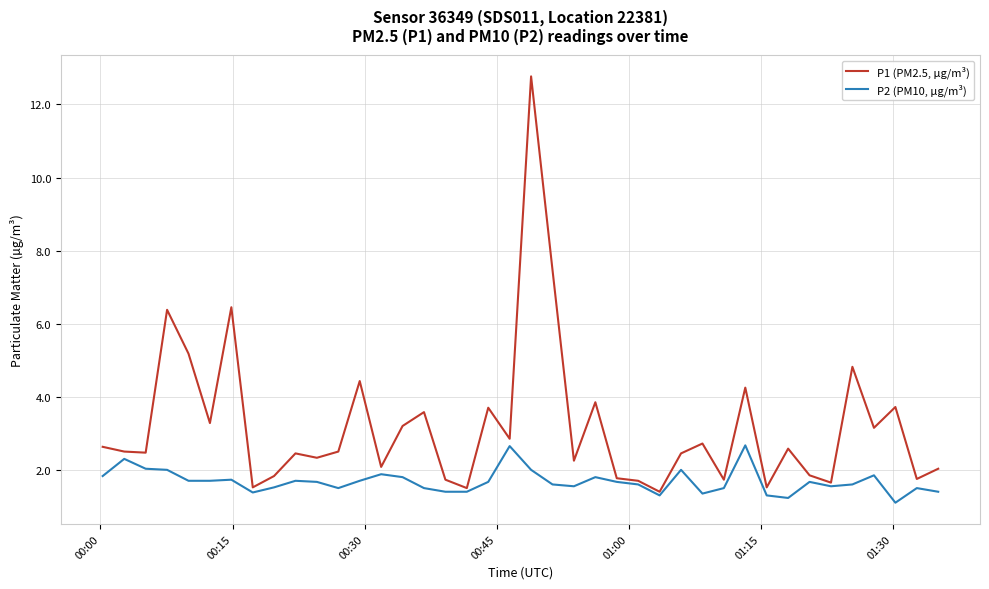

What is the average value of the P2 (PM10, µg/m³) series?

1.7